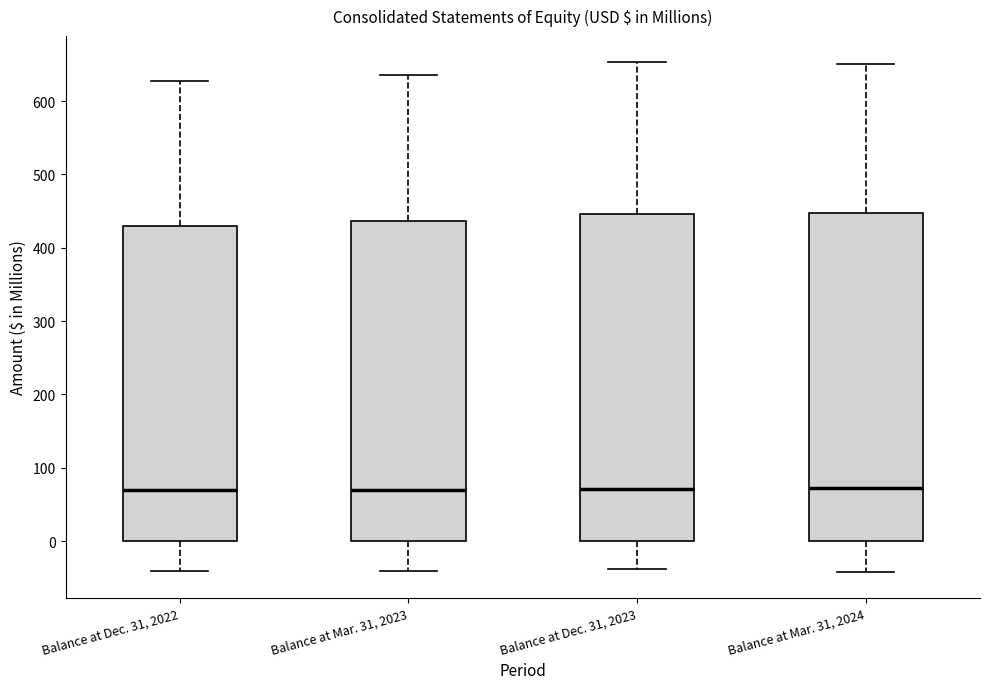

Reading left to right, read every box against the y-axis: the position of its median line, the range the box covers, and the ends of its whiskers. The values are not printed on the chart, so give them approximately, as read against the axis.

Balance at Dec. 31, 2022: median 70, box 0 to 430, whiskers -40 to 630
Balance at Mar. 31, 2023: median 70, box 0 to 440, whiskers -40 to 640
Balance at Dec. 31, 2023: median 70, box 0 to 450, whiskers -40 to 650
Balance at Mar. 31, 2024: median 70, box 0 to 450, whiskers -40 to 650